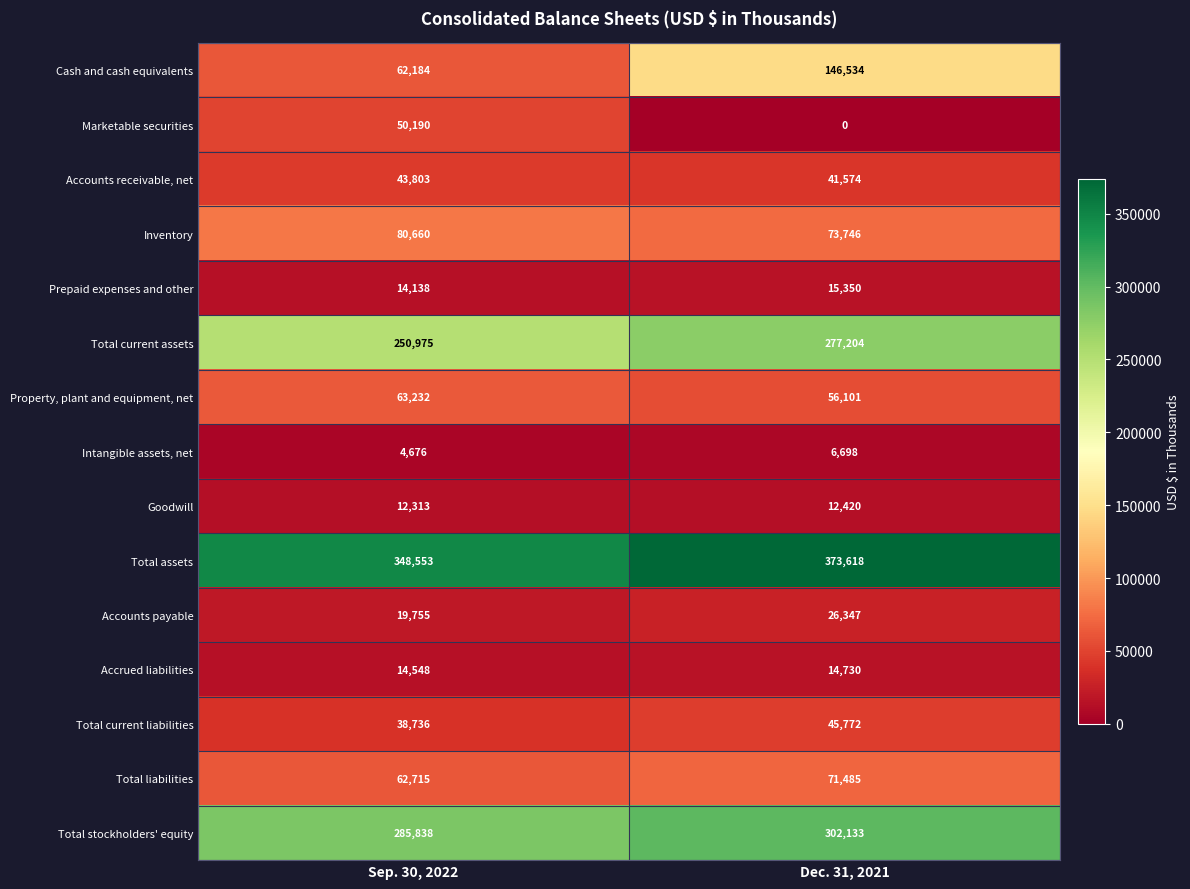

The Total liabilities series shows 62715 at Sep. 30, 2022. True or false?

True